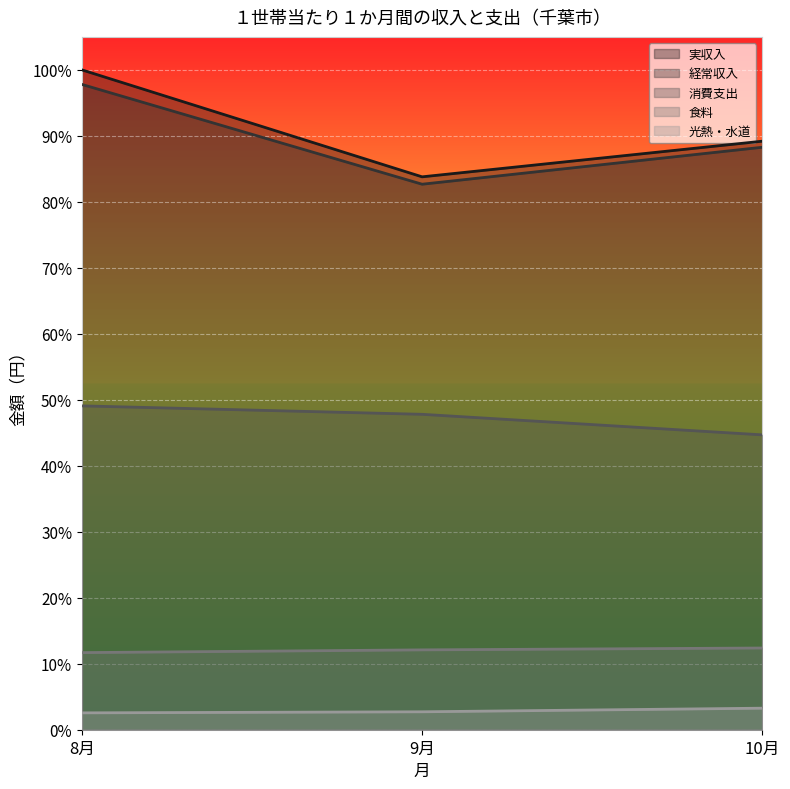

What is the total value across all series at 9月?

2.3